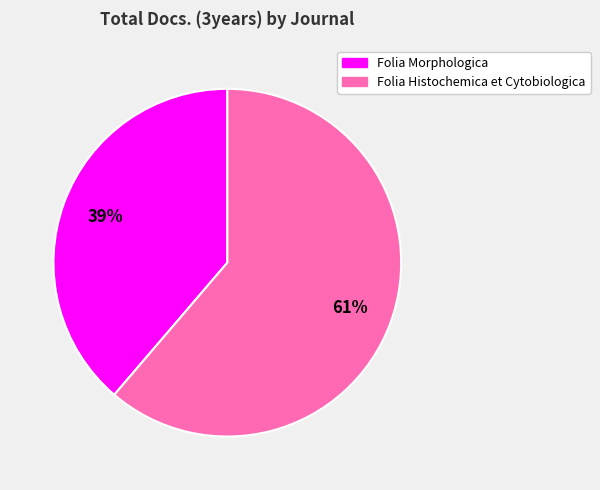

To the nearest percent, what percentage of the pie is Folia Morphologica?

39%